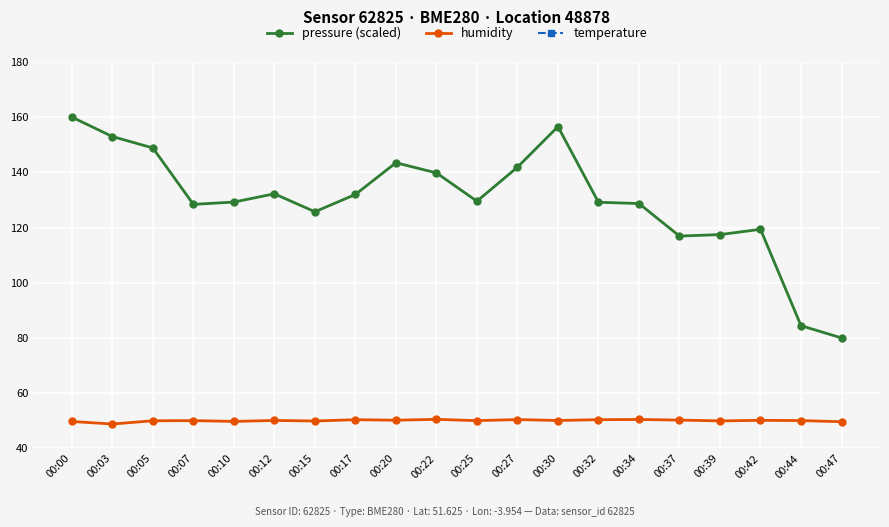

At which label is temperature closest to 14?

00:22